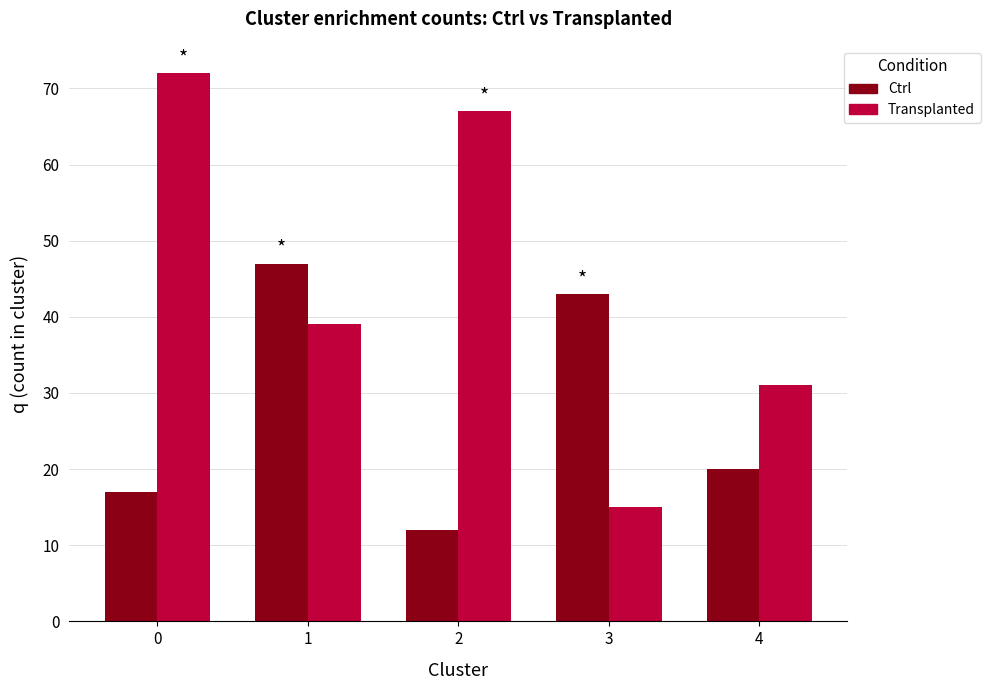

Count the number of data series in this chart.

2